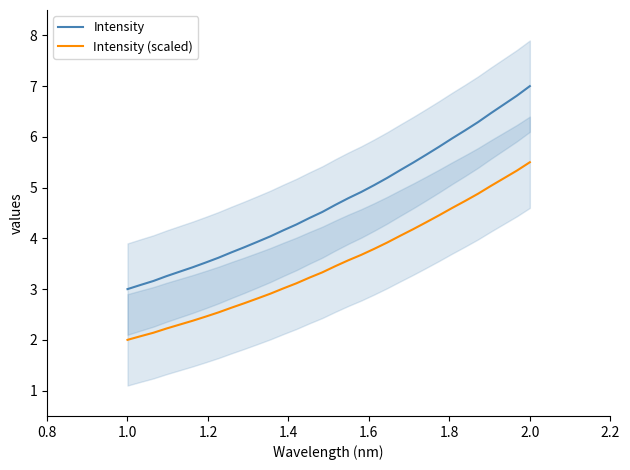

What is the difference between the maximum and second lowest values in the Intensity series?

3.9